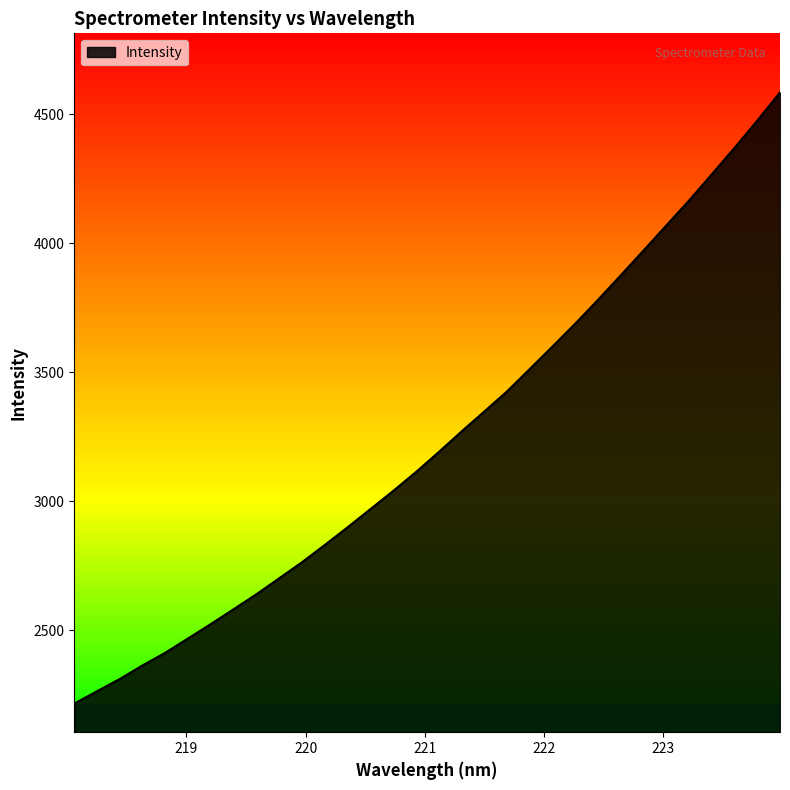

How many lines are shown in the chart?

1